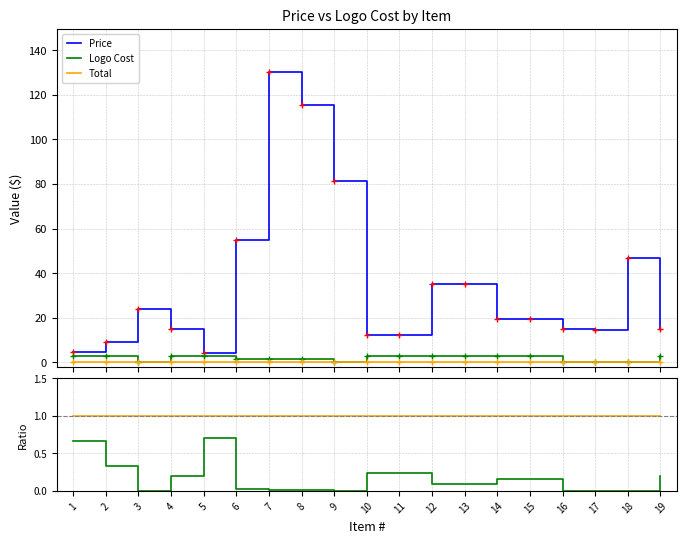

The Logo Cost series shows 4.6 at 4. True or false?

False